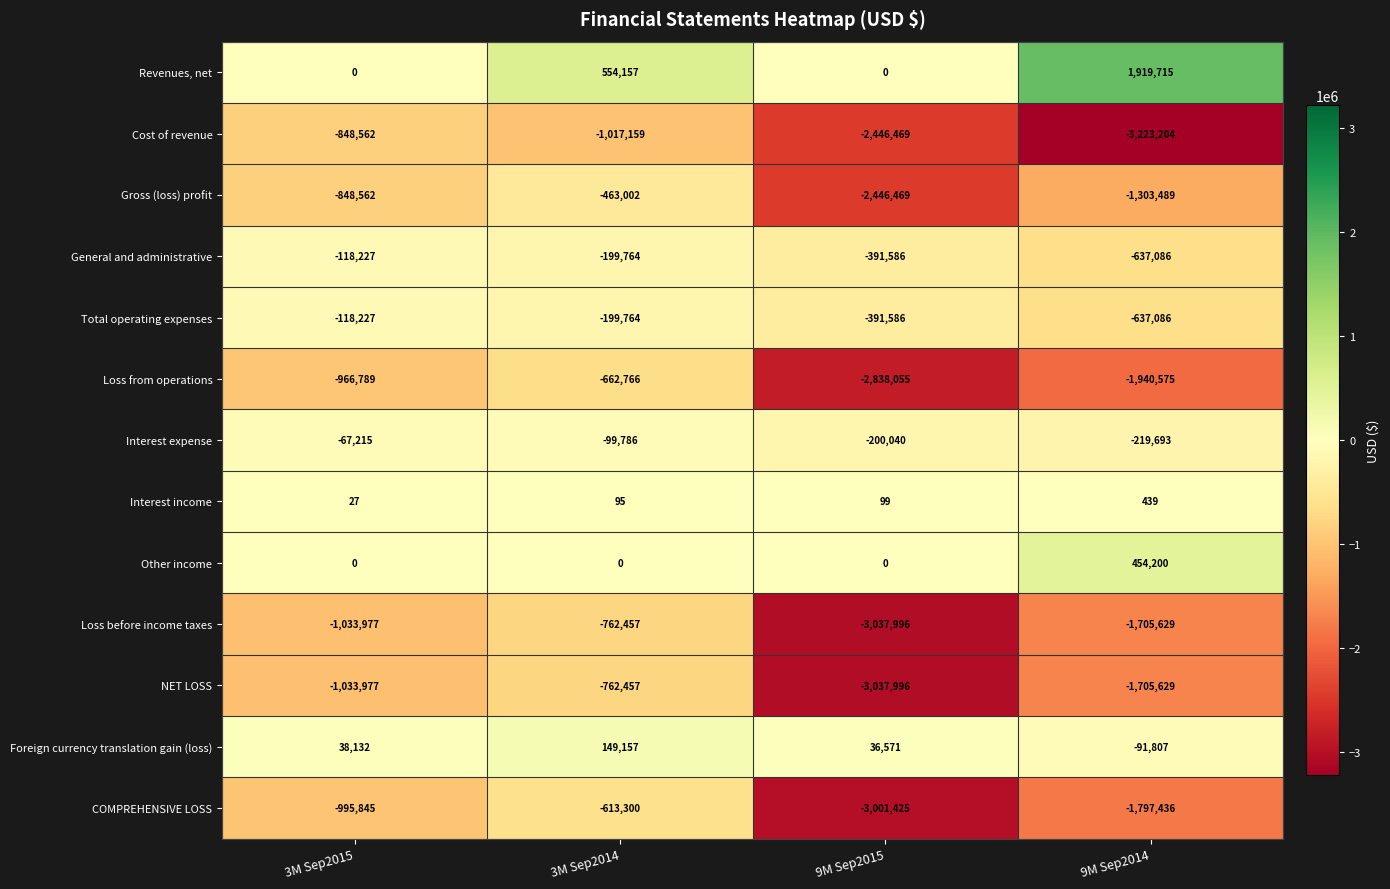

List the labels in order of NET LOSS value, largest first.

3M Sep2014, 3M Sep2015, 9M Sep2014, 9M Sep2015